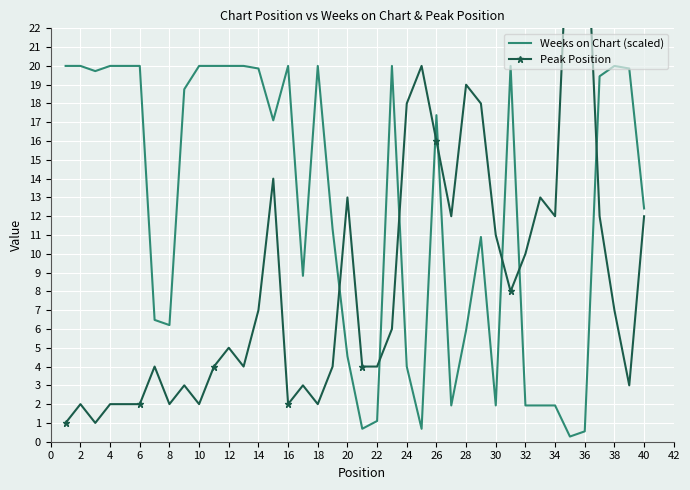

Is it true that Weeks on Chart (scaled) equals 20.0 at 12?

True